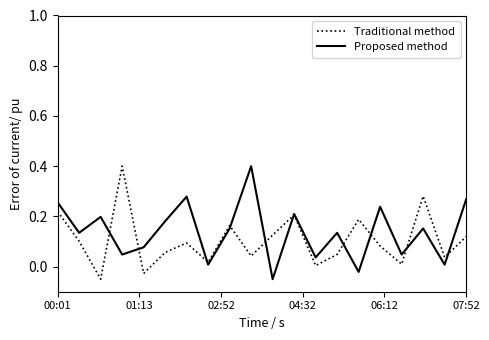

What are all the series names shown in the legend?

Traditional method, Proposed method